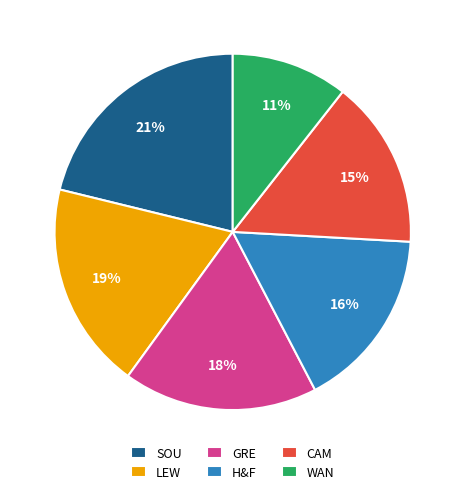

Is the sum of WAN and SOU greater than half?

No